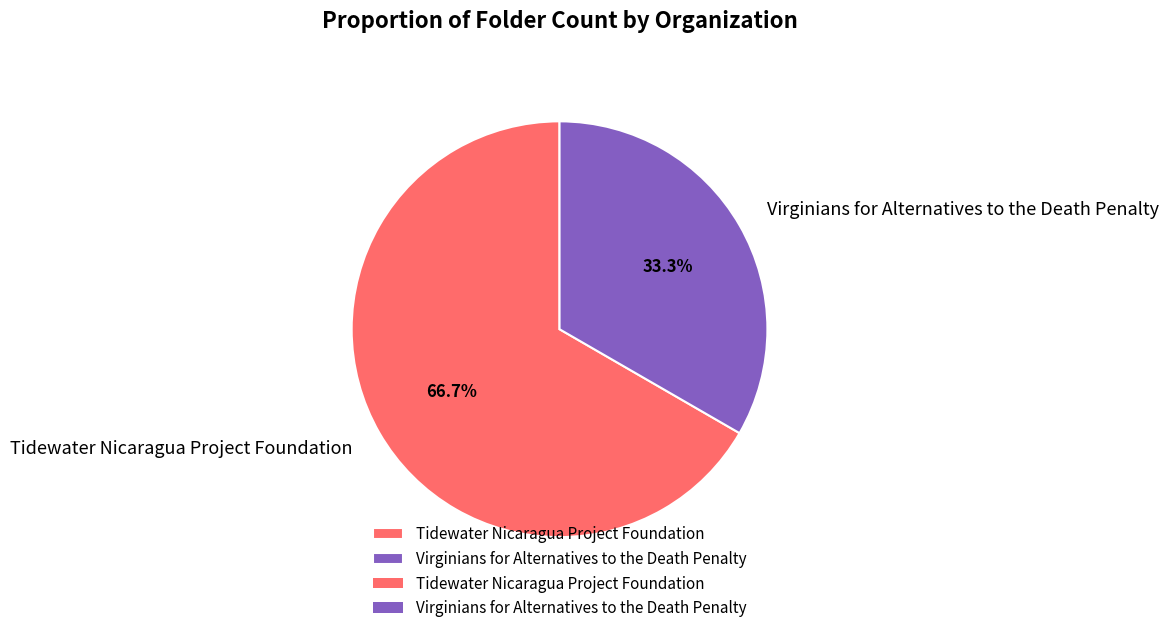

To the nearest percent, what is the difference between the Virginians for Alternatives to the Death Penalty and Tidewater Nicaragua Project Foundation slice percentages?

33%